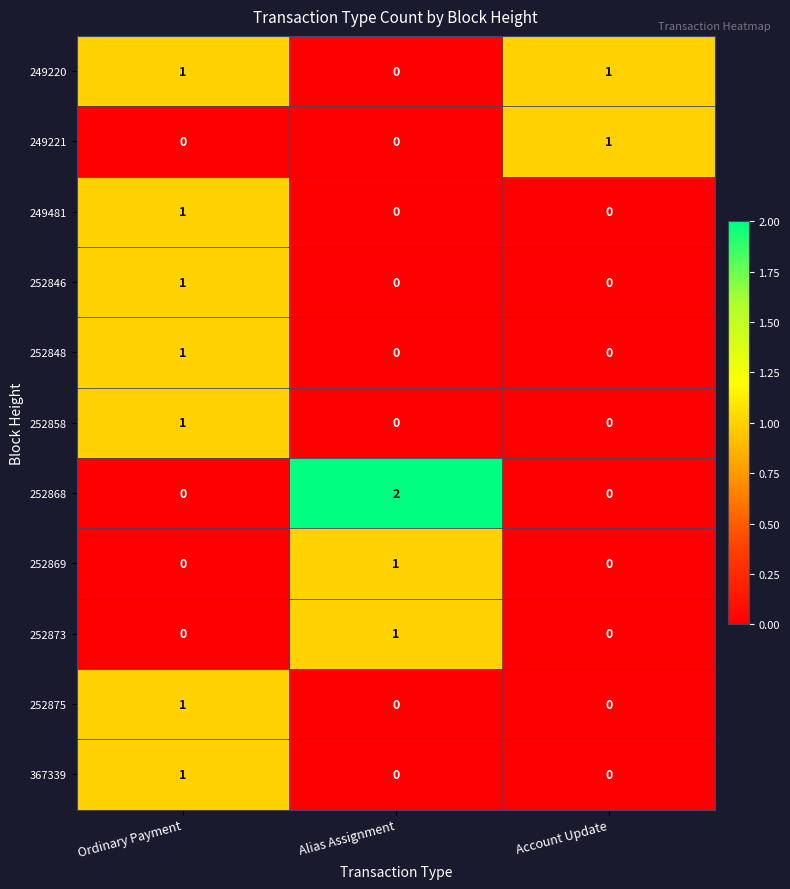

Which series changed the most between Alias Assignment and Account Update?

252868